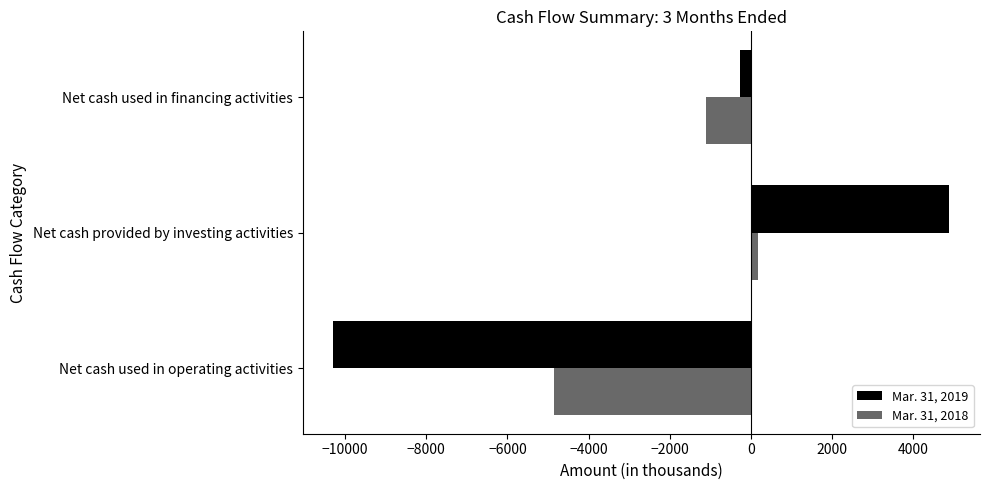

True or false: Mar. 31, 2018 has a value of -4845 at Net cash used in operating activities.

True